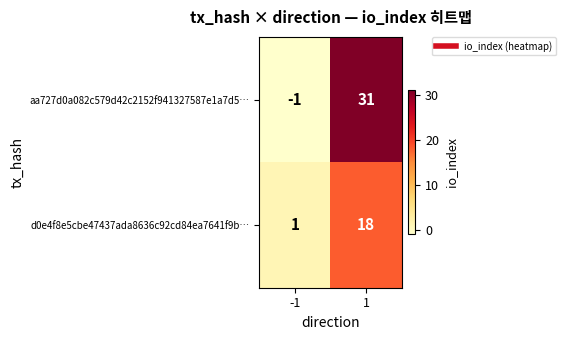

Rank the series by their maximum value, from lowest to highest.

d0e4f8e5cbe47437ada8636c92cd84ea7641f9b…, aa727d0a082c579d42c2152f941327587e1a7d5…